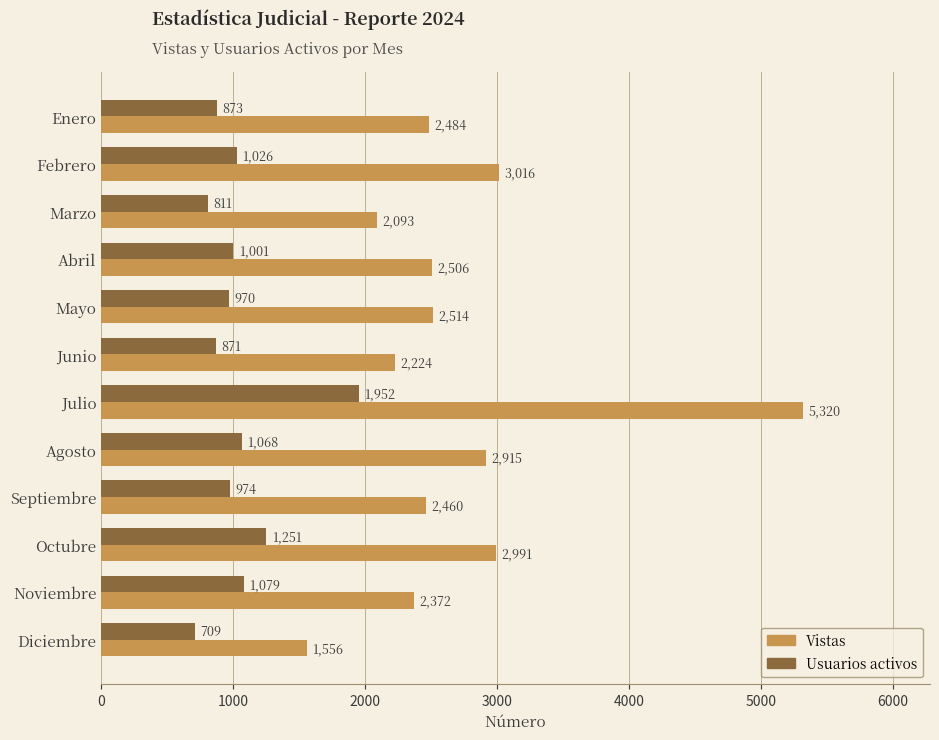

At which label is Vistas closest to 3438?

Febrero